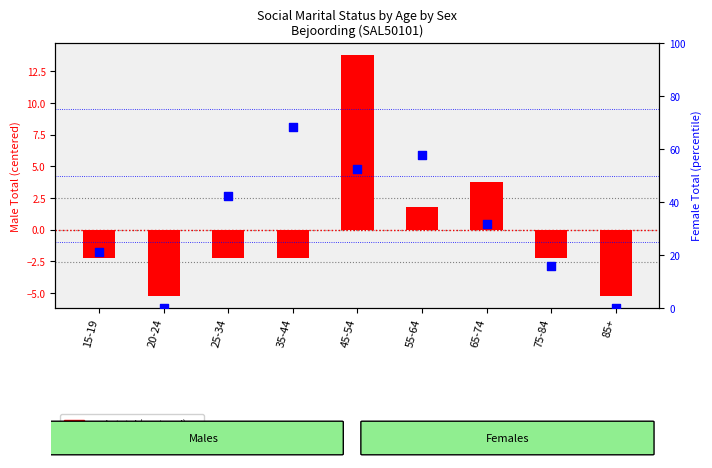

What is the total value across all series at 55-64?

59.7